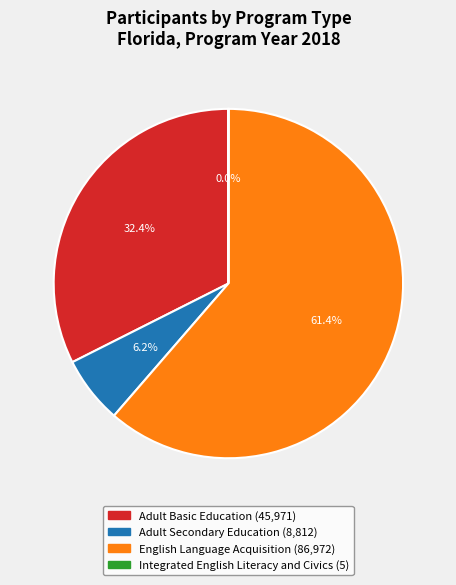

Approximately how many times larger is the value at English Language Acquisition compared to Adult Basic Education?

1.9